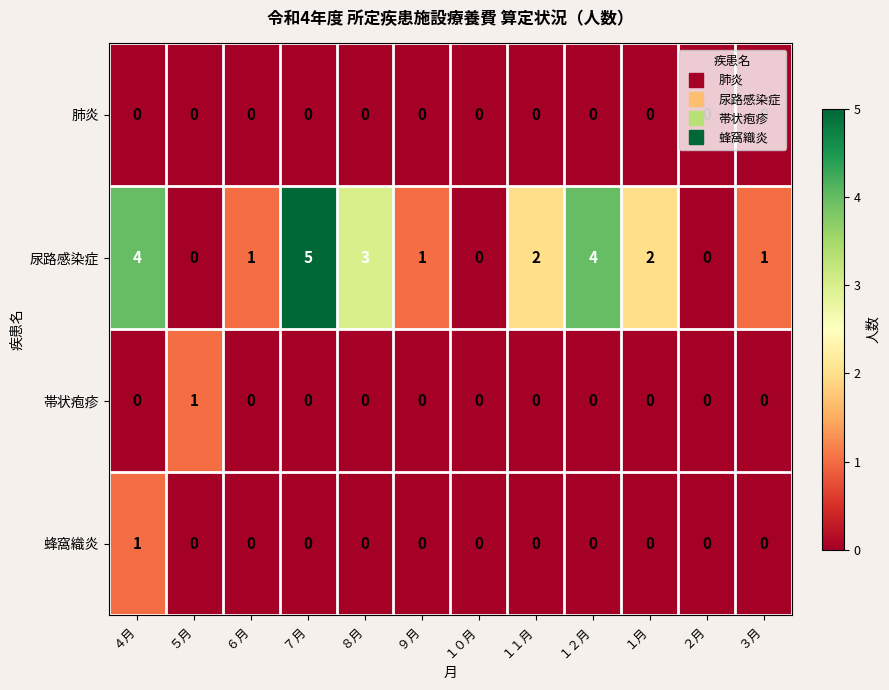

Which series has the largest total across all categories?

尿路感染症